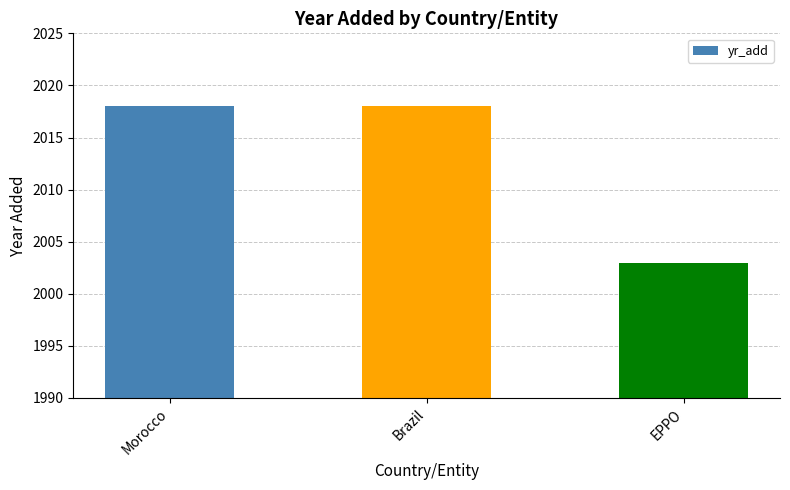

The value at Morocco is 3029. True or false?

False